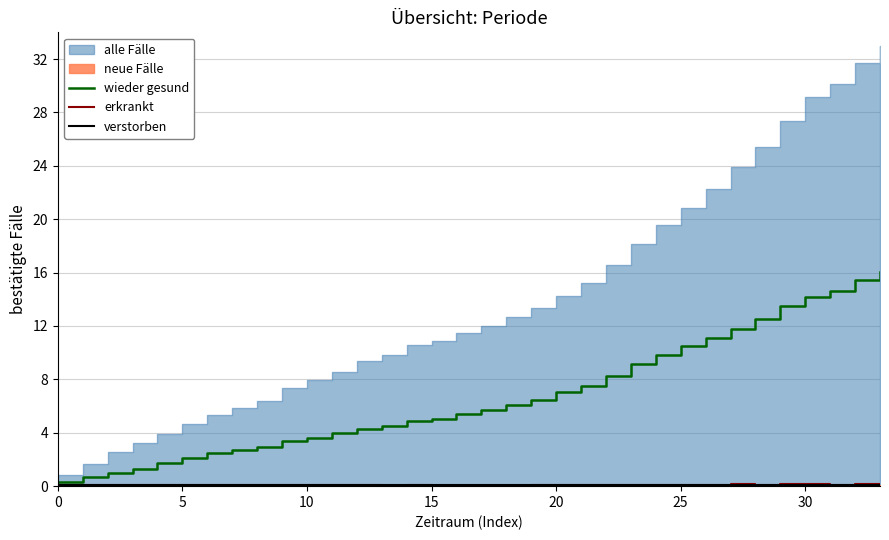

Is it true that wieder gesund equals 0.3 at 0?

True